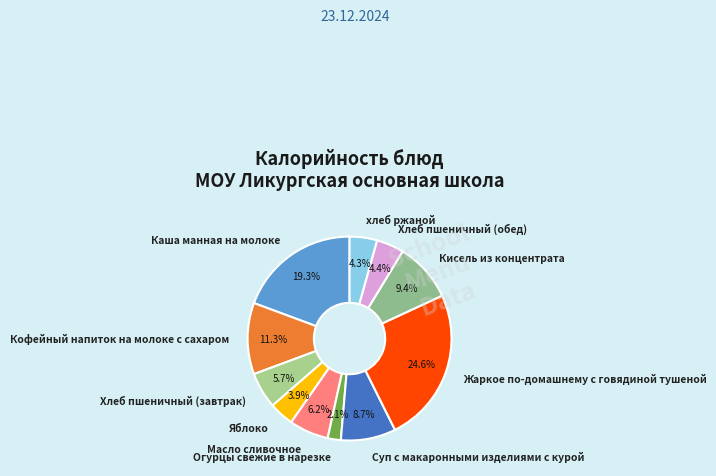

To the nearest percent, what portion does Яблоко represent?

4%